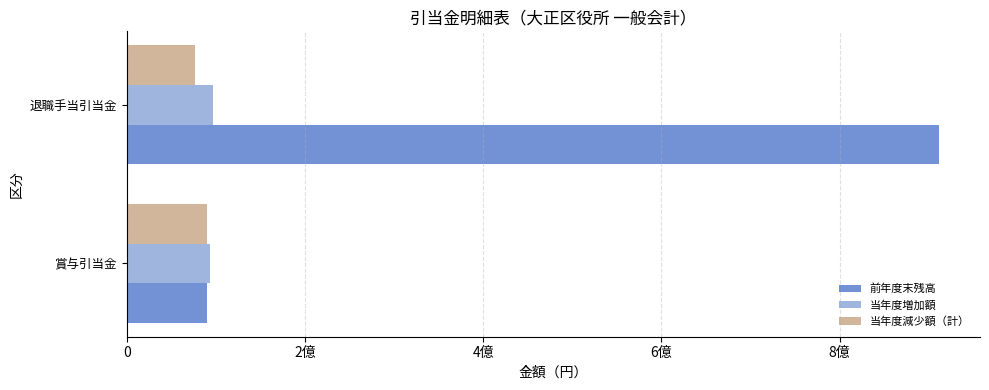

Rank the categories by 前年度末残高 value from highest to lowest.

退職手当引当金, 賞与引当金